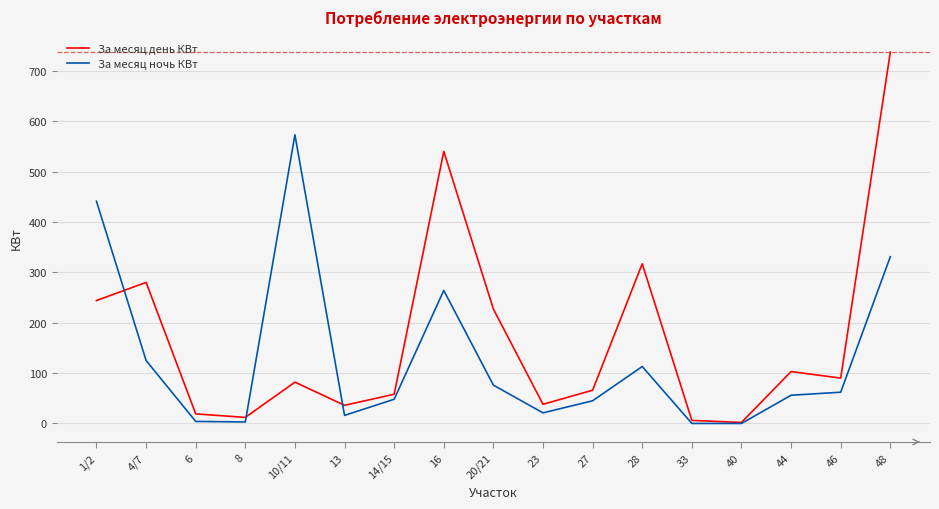

At which category is the sum across all series the highest?

48